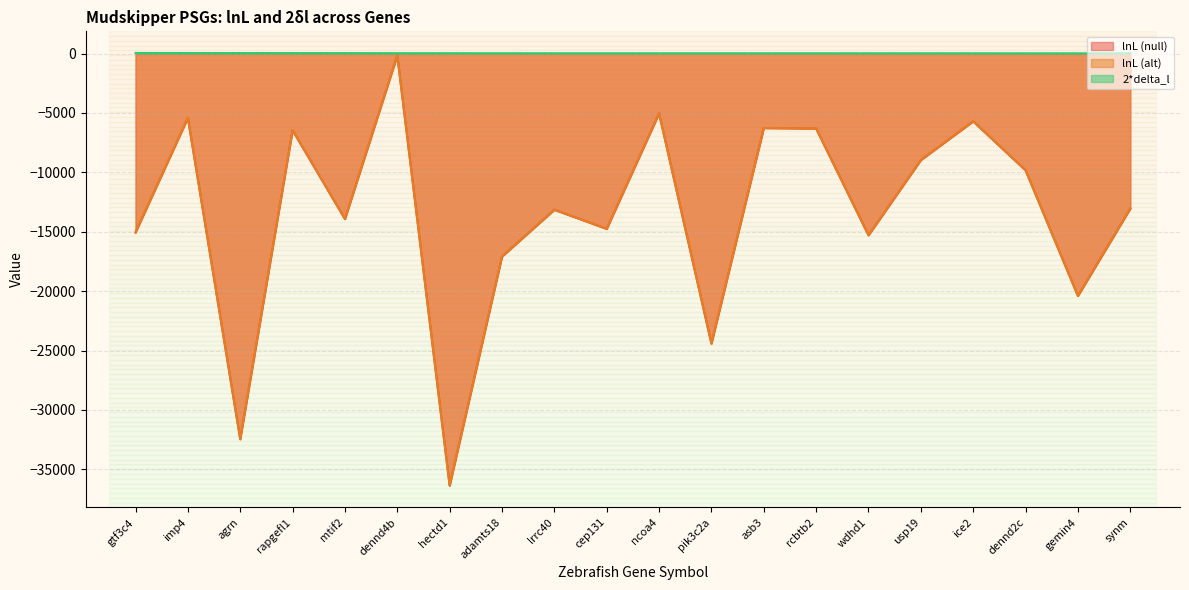

Reading left to right, transcribe all the data shown in this chart.

lnL (null): gtf3c4=-15067.2	imp4=-5426.4	agrn=-32478.9	rapgefl1=-6464.6	mtif2=-13936.8	dennd4b=-169.8	hectd1=-36379.7	adamts18=-17097.8	lrrc40=-13152.9	cep131=-14764.8	ncoa4=-5047.1	pik3c2a=-24425.4	asb3=-6277.8	rcbtb2=-6318.0	wdhd1=-15303.9	usp19=-8973.9	ice2=-5710.8	dennd2c=-9833.7	gemin4=-20408.7	synm=-13061.2
lnL (alt): gtf3c4=-15043.2	imp4=-5404.7	agrn=-32458.3	rapgefl1=-6444.8	mtif2=-13919.0	dennd4b=-154.7	hectd1=-36365.3	adamts18=-17085.1	lrrc40=-13140.9	cep131=-14752.9	ncoa4=-5035.4	pik3c2a=-24414.0	asb3=-6266.6	rcbtb2=-6307.0	wdhd1=-15293.3	usp19=-8963.3	ice2=-5700.5	dennd2c=-9823.8	gemin4=-20398.8	synm=-13051.5
2*delta_l: gtf3c4=48.0	imp4=43.3	agrn=41.1	rapgefl1=39.7	mtif2=35.5	dennd4b=30.1	hectd1=28.8	adamts18=25.4	lrrc40=23.9	cep131=23.7	ncoa4=23.4	pik3c2a=22.9	asb3=22.4	rcbtb2=21.9	wdhd1=21.3	usp19=21.3	ice2=20.5	dennd2c=19.9	gemin4=19.7	synm=19.5